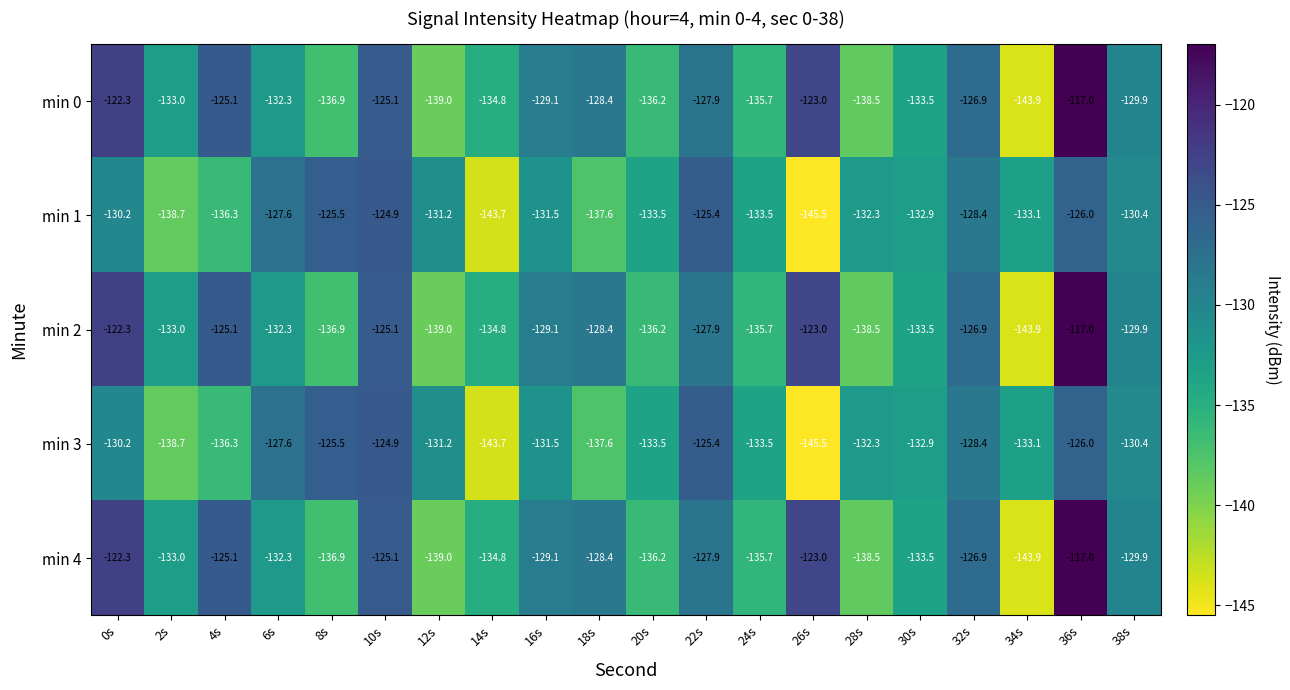

Read the min 4 value at 4s.

-125.1